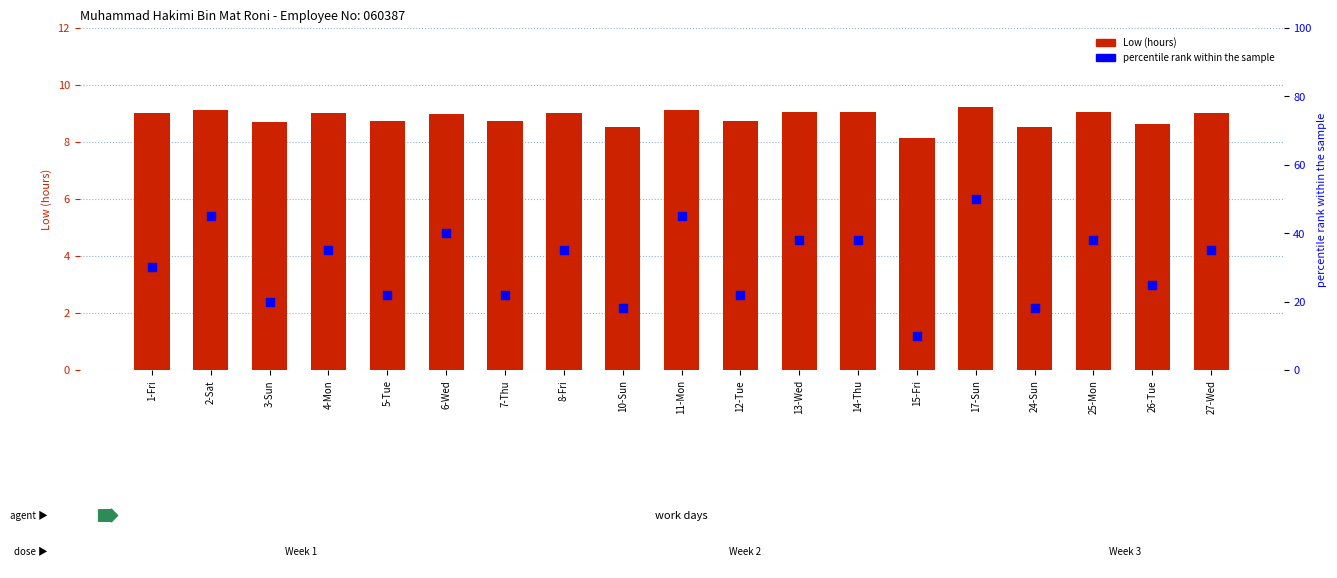

What is the total value across all series at 1-Fri?

39.0